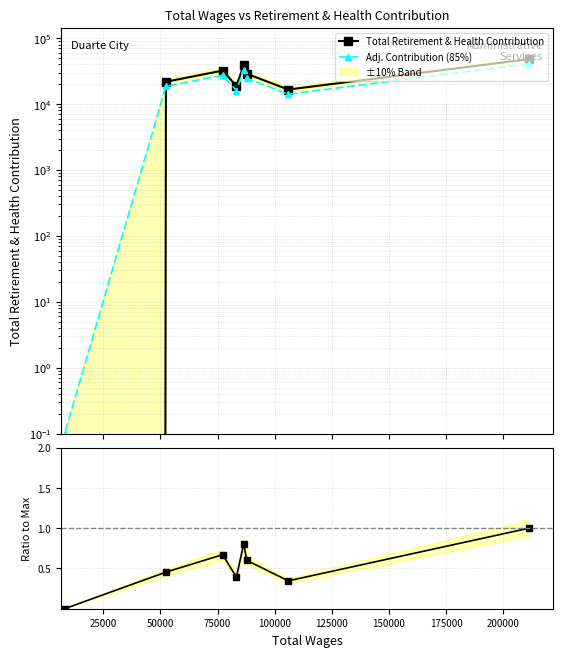

In Ratio to Max, how many points are lower than both neighbors (excluding endpoints)?

2